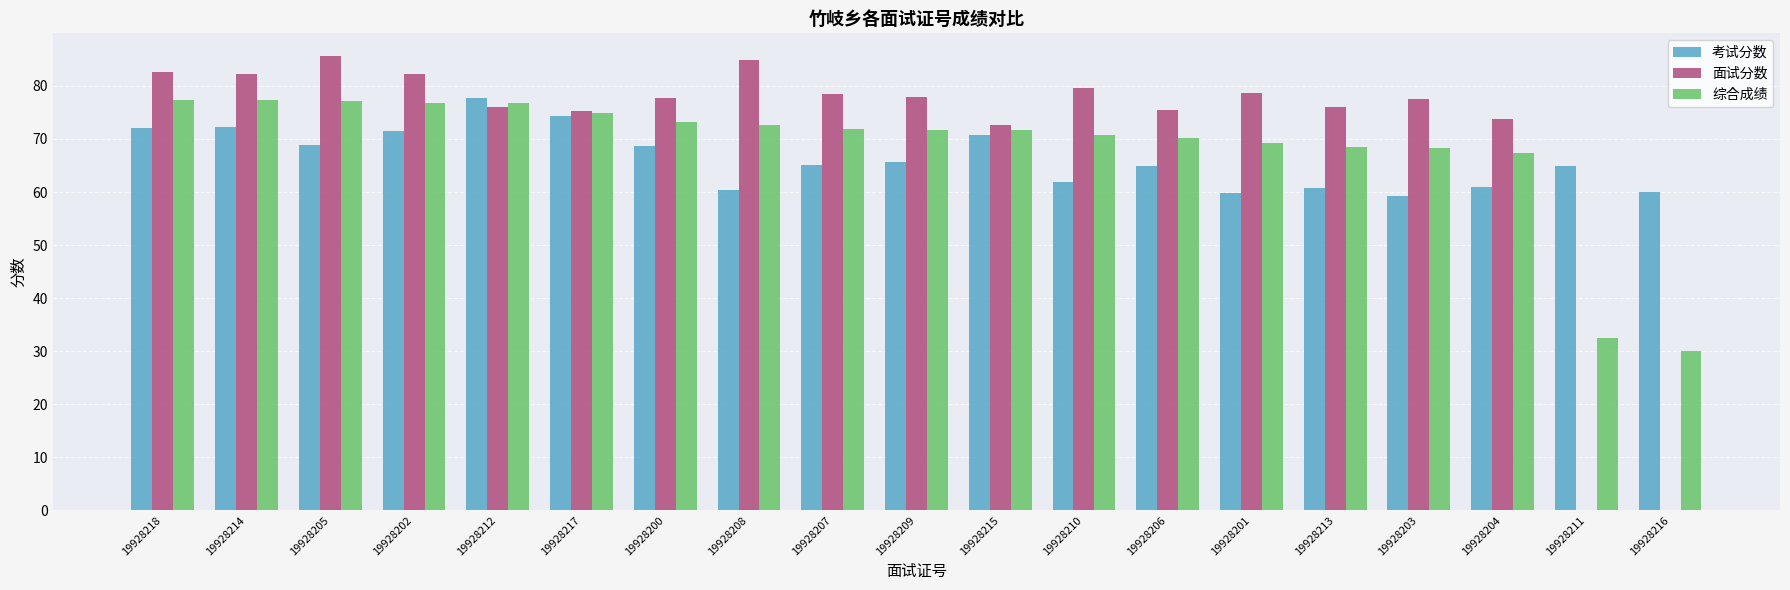

What is the average value of the 面试分数 series?

70.4